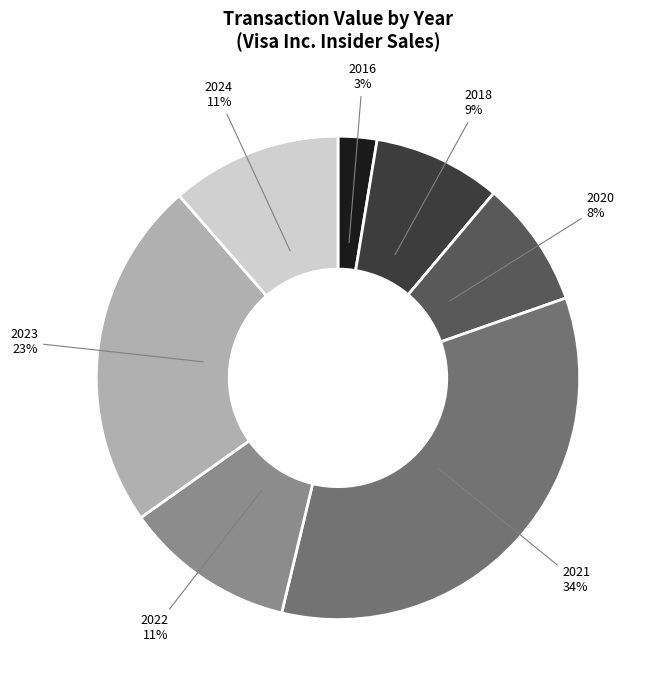

Is there any slice that represents more than half of the pie?

No